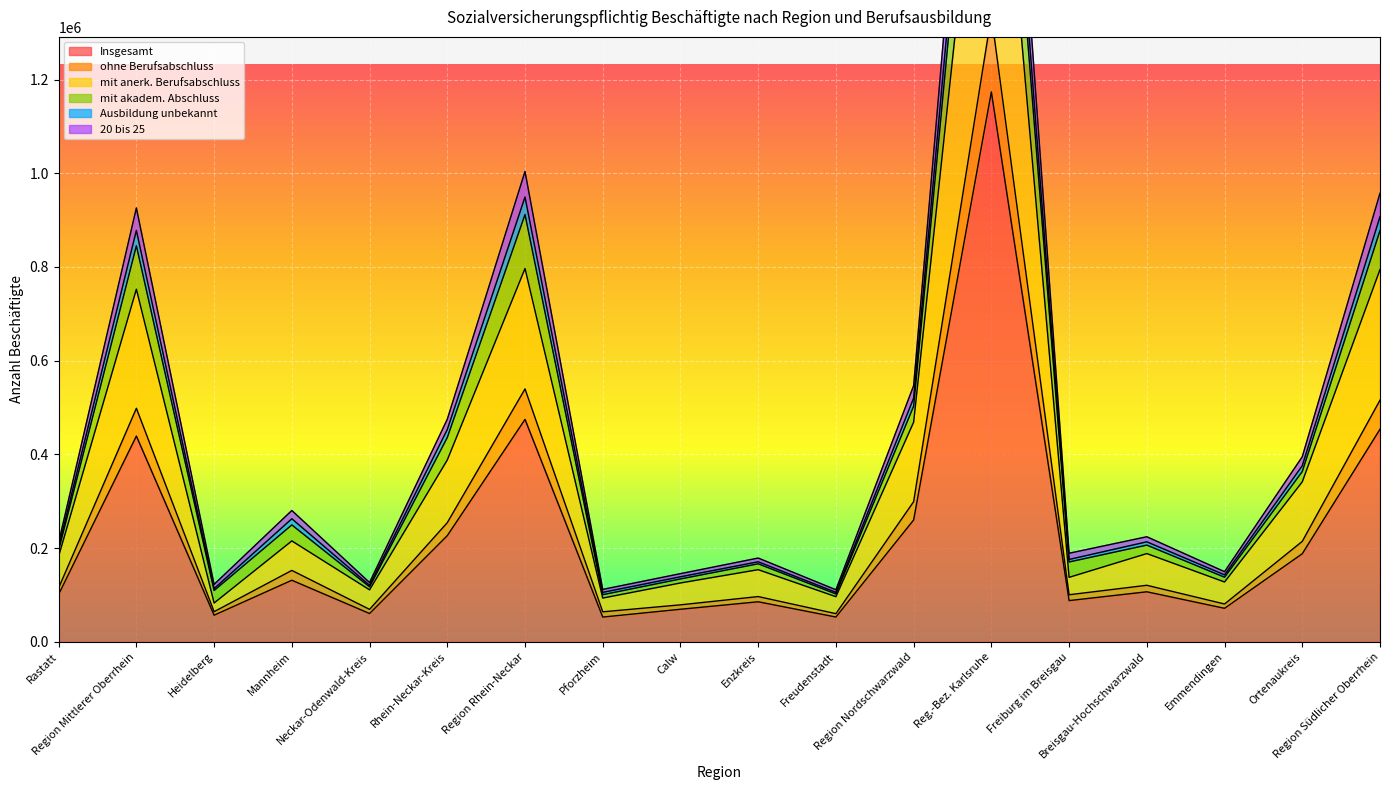

Which category has the lowest value in the mit anerk. Berufsabschluss series?

Heidelberg